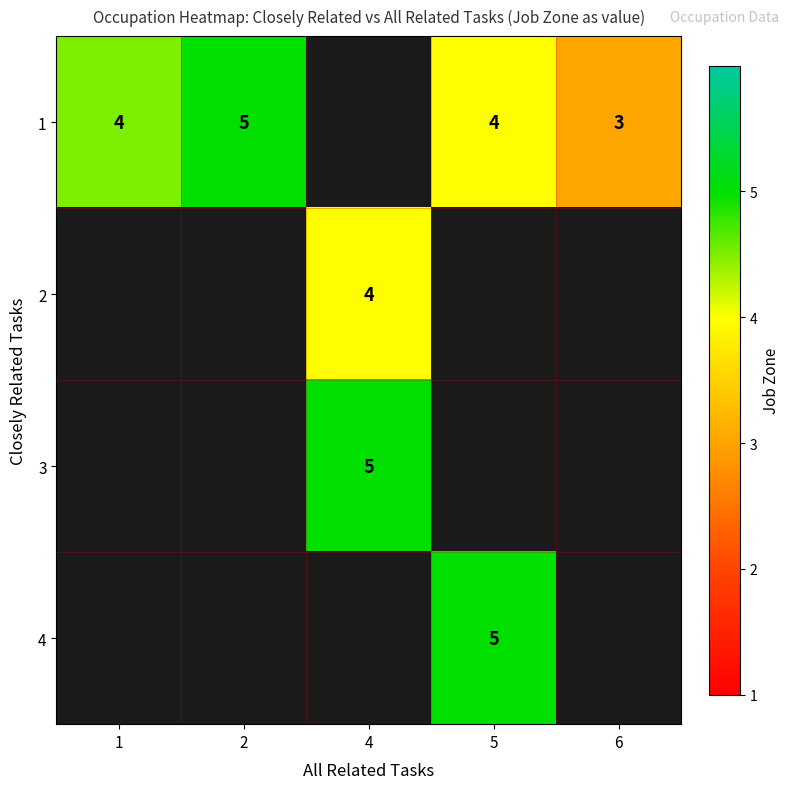

What is the greatest value displayed?

5.0